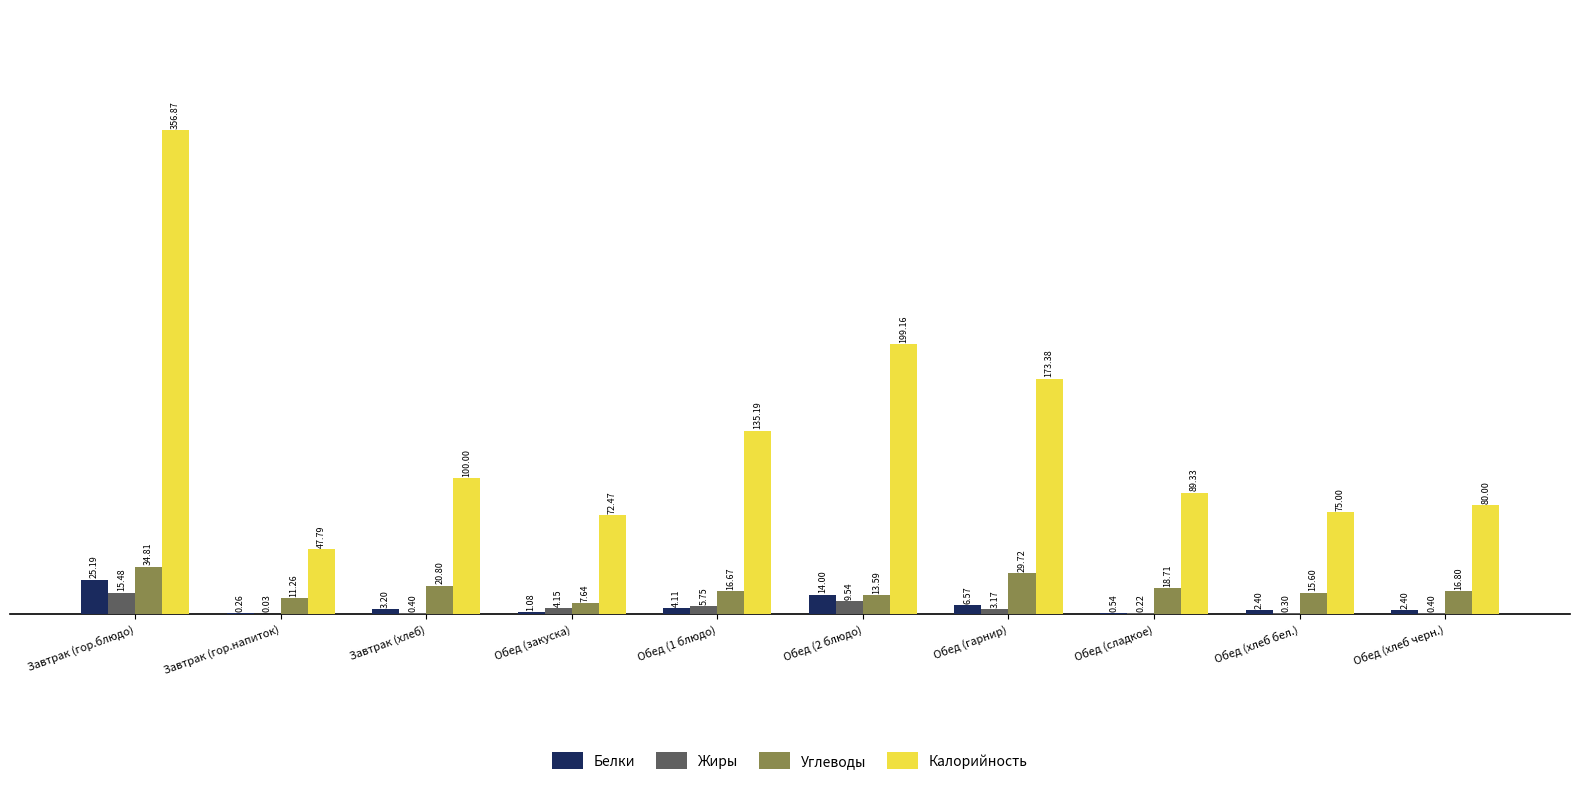

True or false: Жиры has a value of 9.5 at Обед (2 блюдо).

True